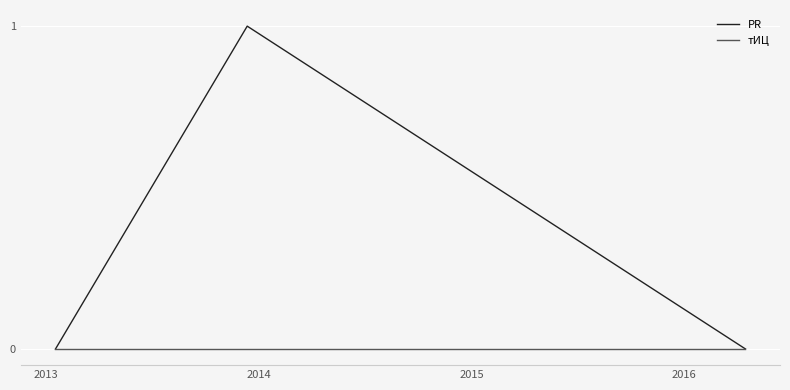

Which series has the largest range (max minus min)?

PR